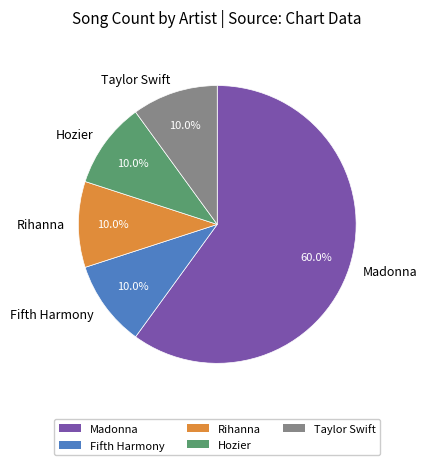

To the nearest percent, what is the difference between the largest and smallest slice percentages?

50%